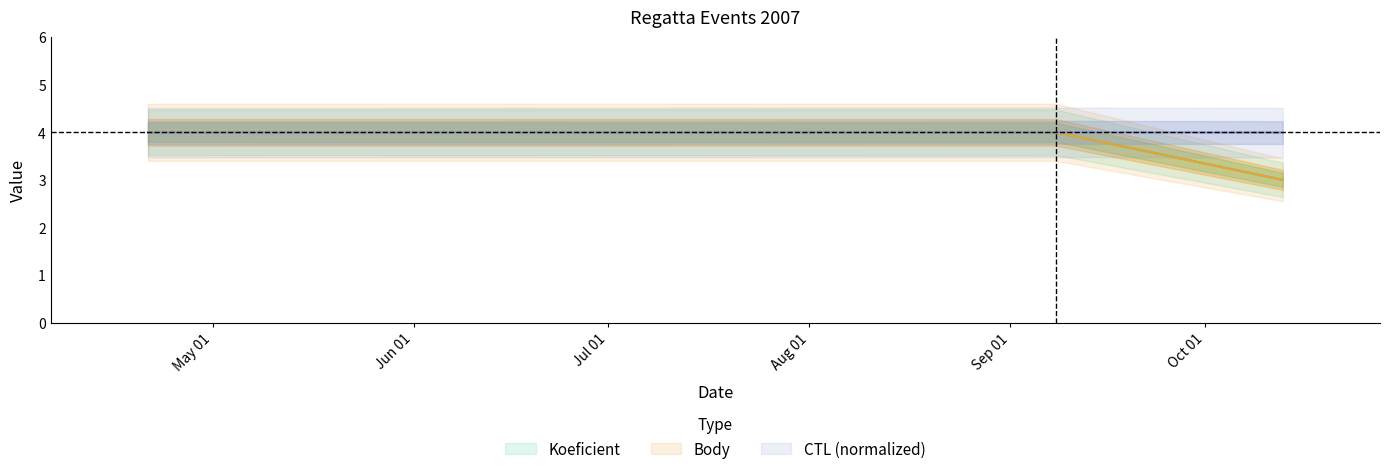

Which series changed the most between 2007-04-21 and 2007-09-08?

CTL